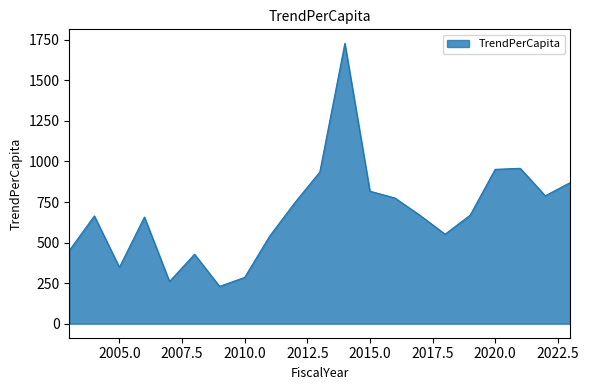

How many interior local valleys (lower than both neighbors) does the data have?

5